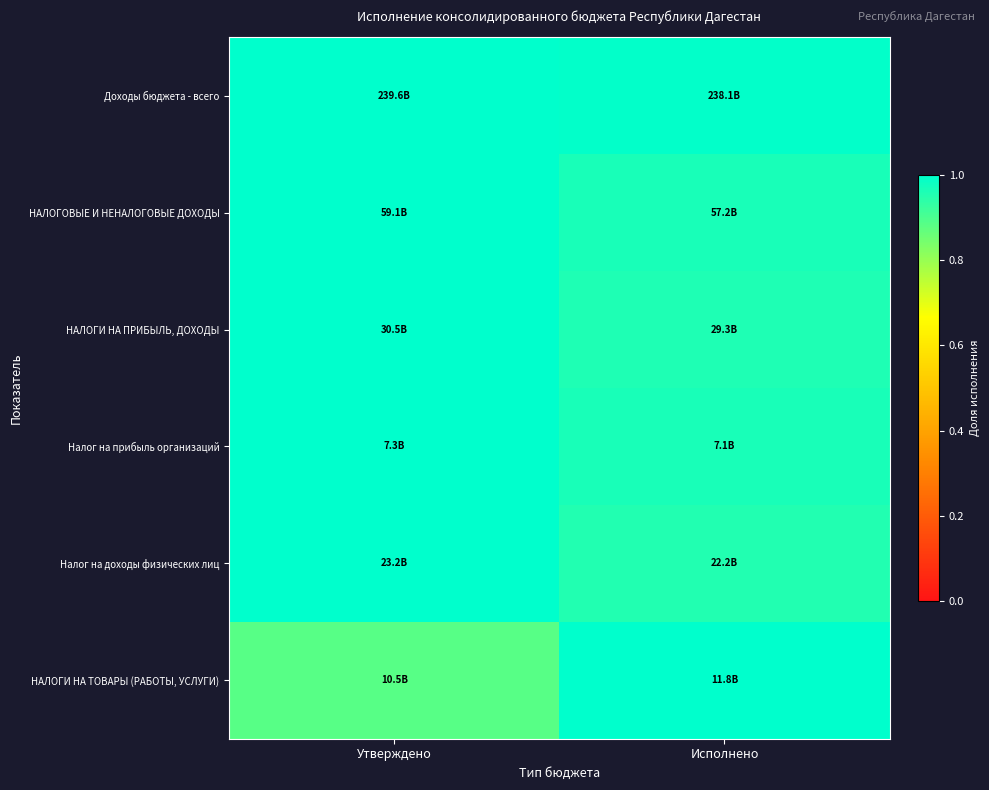

What is the minimum value shown in the chart?

0.9